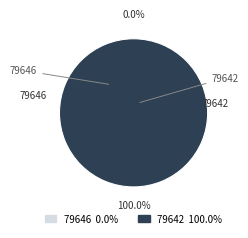

What is the smallest slice in the pie chart?

79646